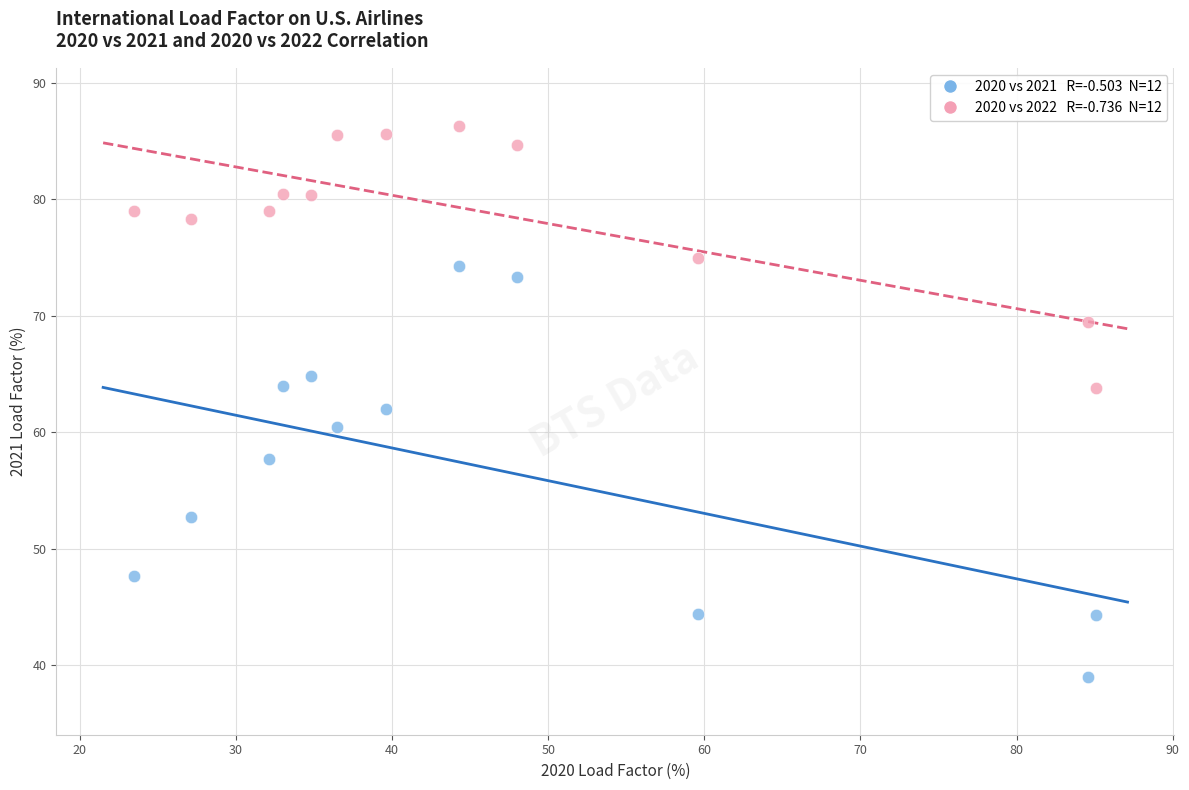

Across all data points, what is the range of Y values (max minus min)?

47.3